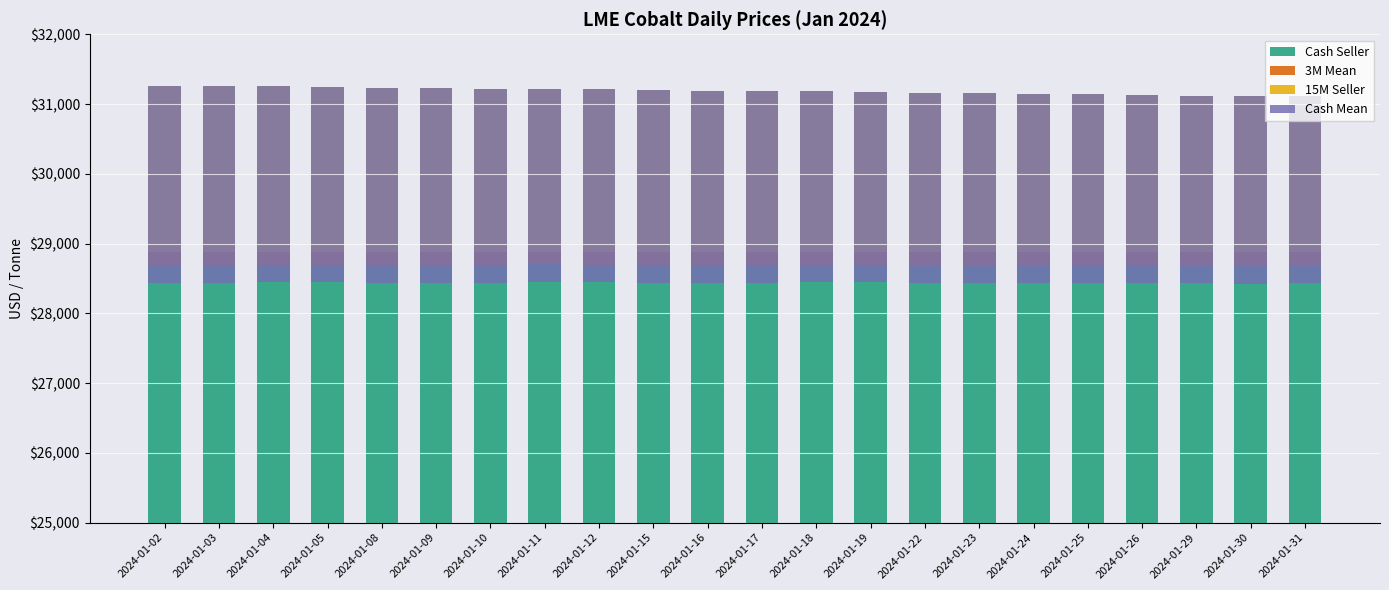

Between 2024-01-05 and 2024-01-17, which series saw the biggest shift?

15M Seller